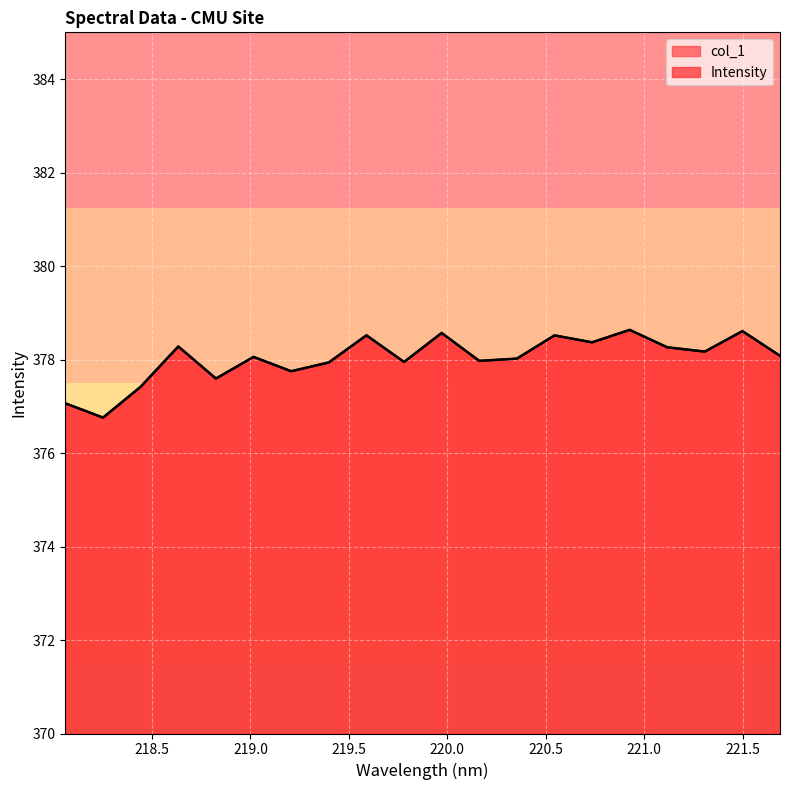

How many interior local valleys (lower than both neighbors) does the data have?

7